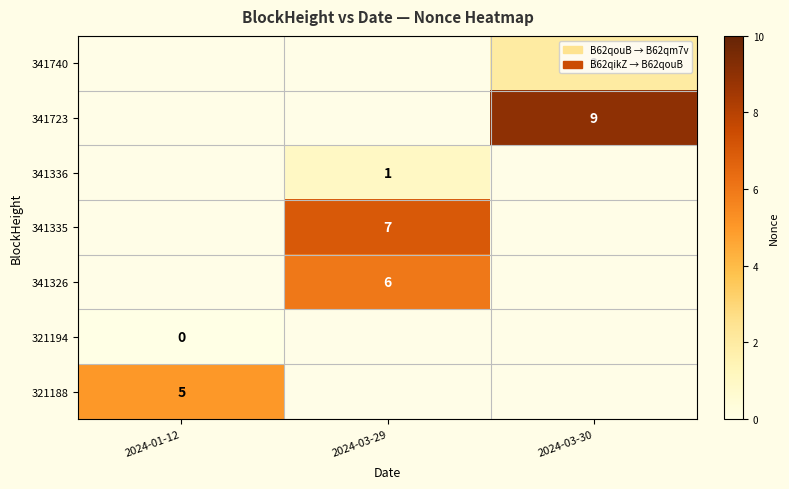

The 341335 series shows 7 at 2024-03-29. True or false?

True